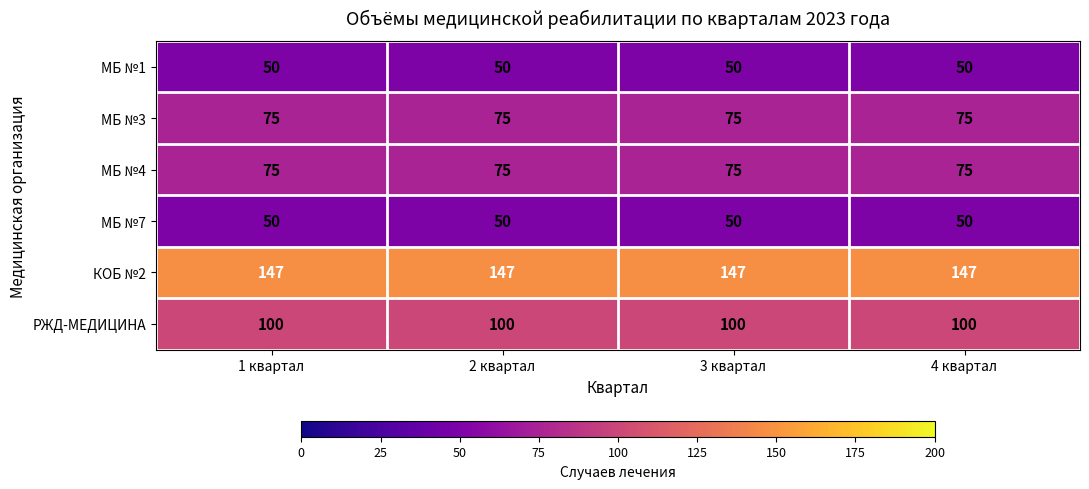

Is the value of МБ №3 at 2 квартал greater than the value of КОБ №2 at 3 квартал?

No